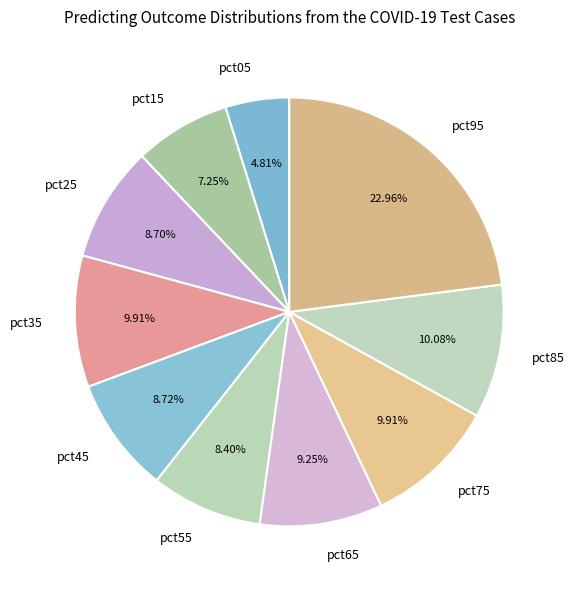

Count the number of slices in the pie.

10